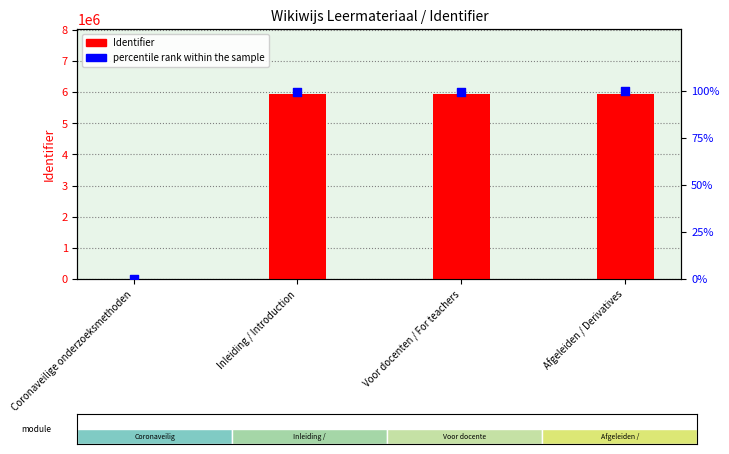

Which series has the widest spread of Y values?

Identifier